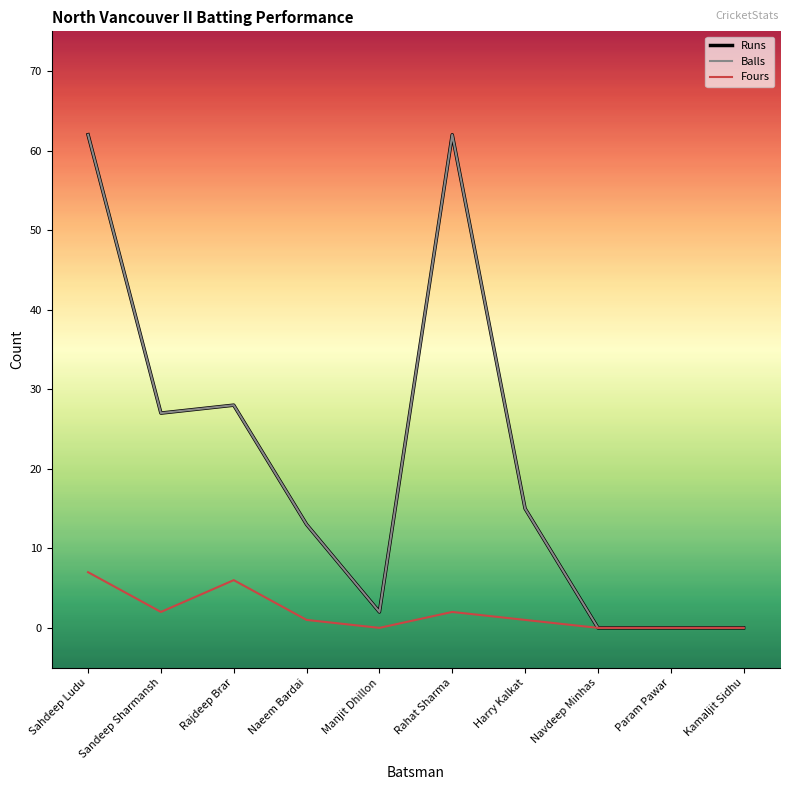

Is this an area chart (filled region under the line)?

No